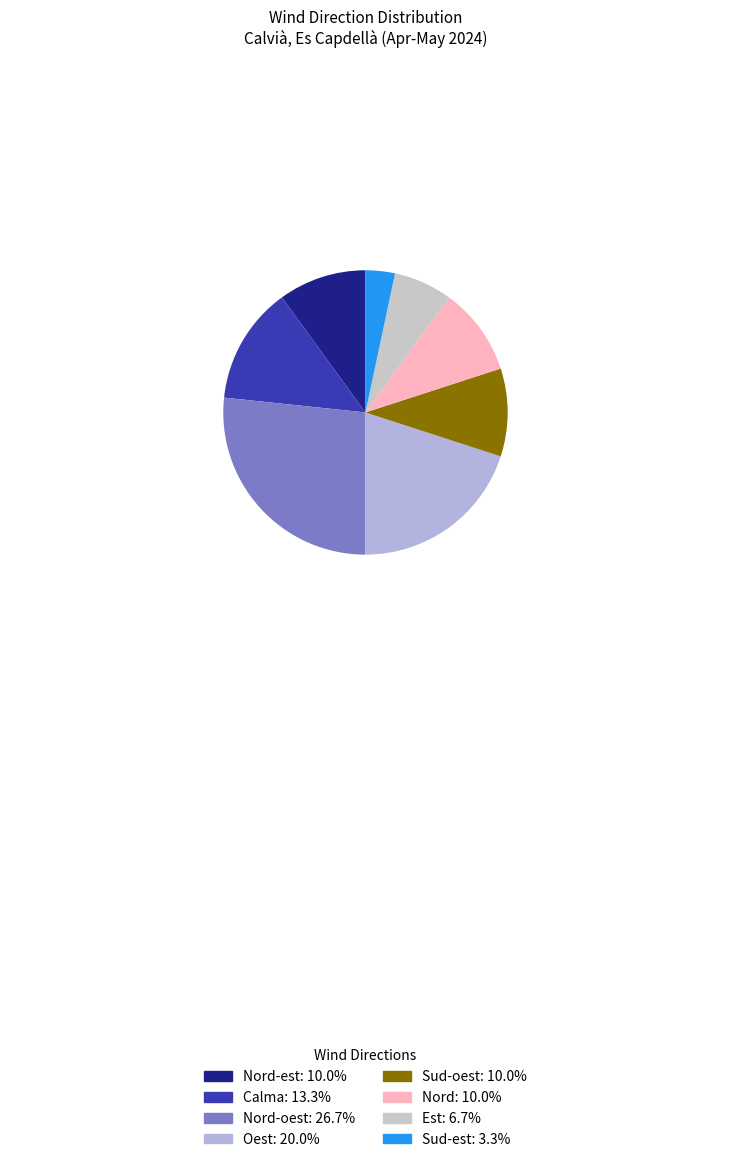

Which category has the smallest portion of the pie?

Sud-est